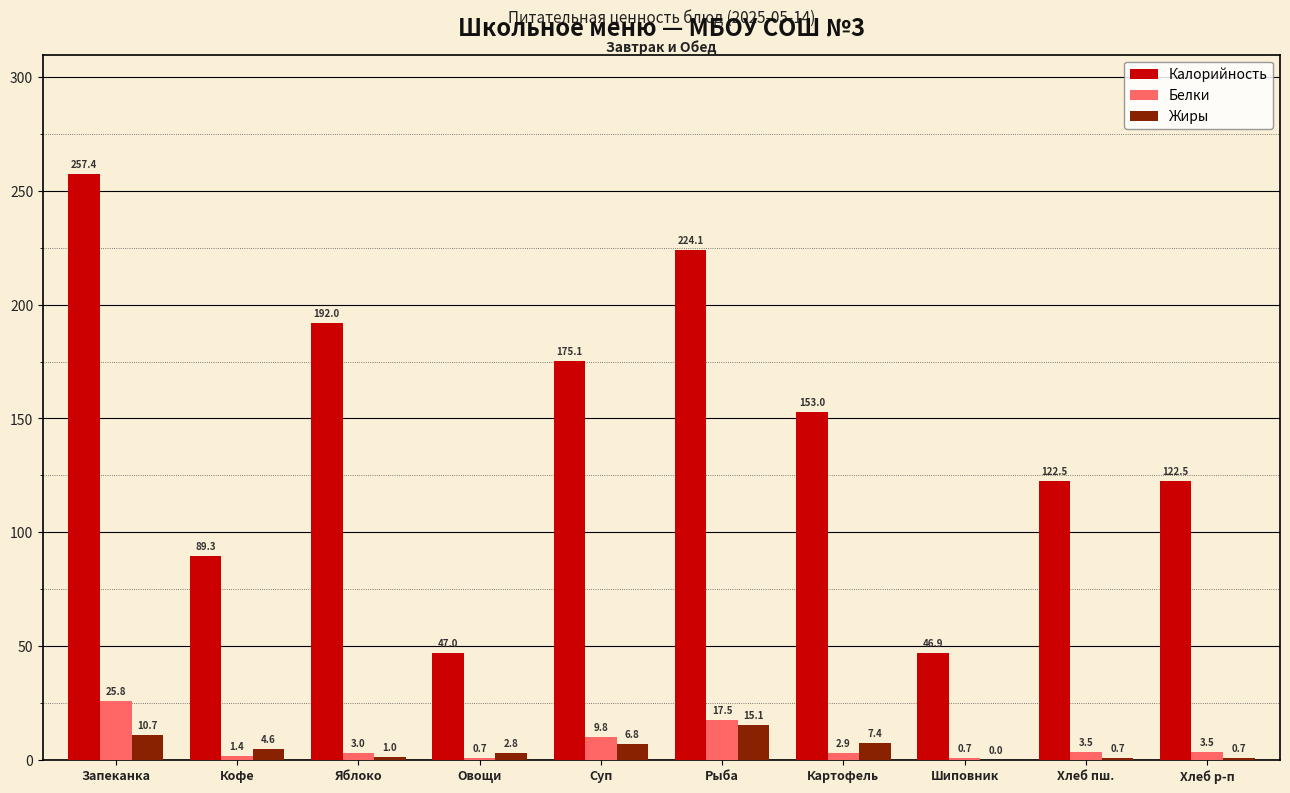

What is the total value across all series at Рыба?

256.7